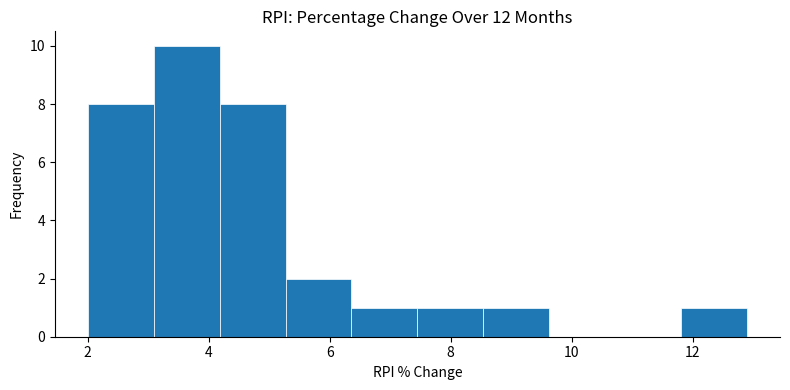

Reading left to right, transcribe this chart: for each bar, give the range it covers on the x-axis and its height. Neither the bar edges nor the heights are printed on the chart, so give them approximately, as read against the axes.

2.0 to 3.0: 8
3.0 to 4.2: 10
4.2 to 5.2: 8
5.2 to 6.4: 2
6.4 to 7.4: 1
7.4 to 8.6: 1
8.6 to 9.6: 1
9.6 to 10.8: 0
10.8 to 11.8: 0
11.8 to 13.0: 1